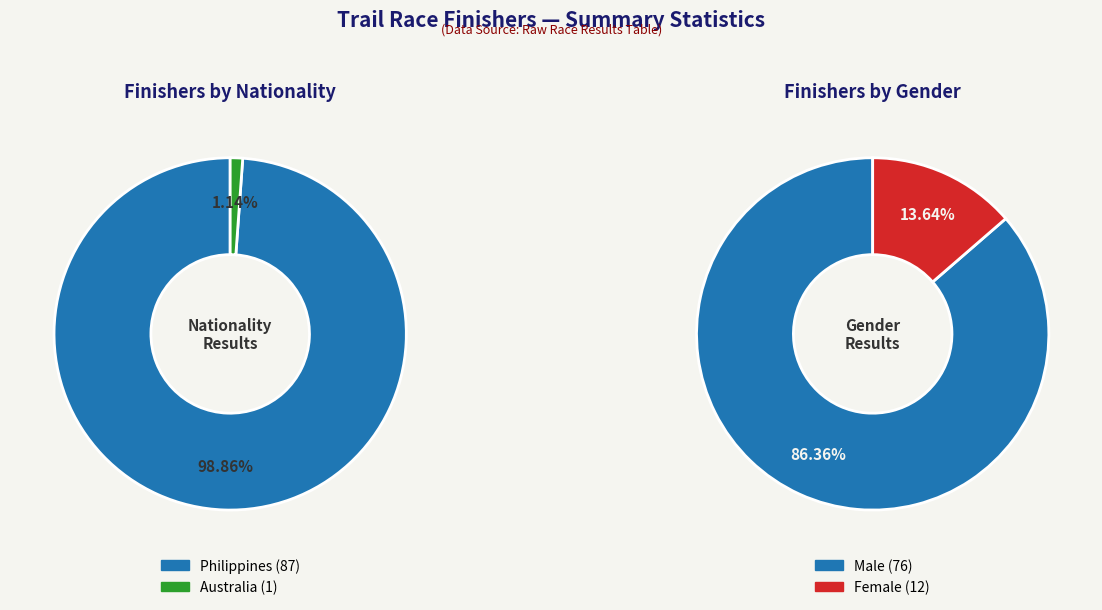

What is the change in value from Philippines to Australia?

-86